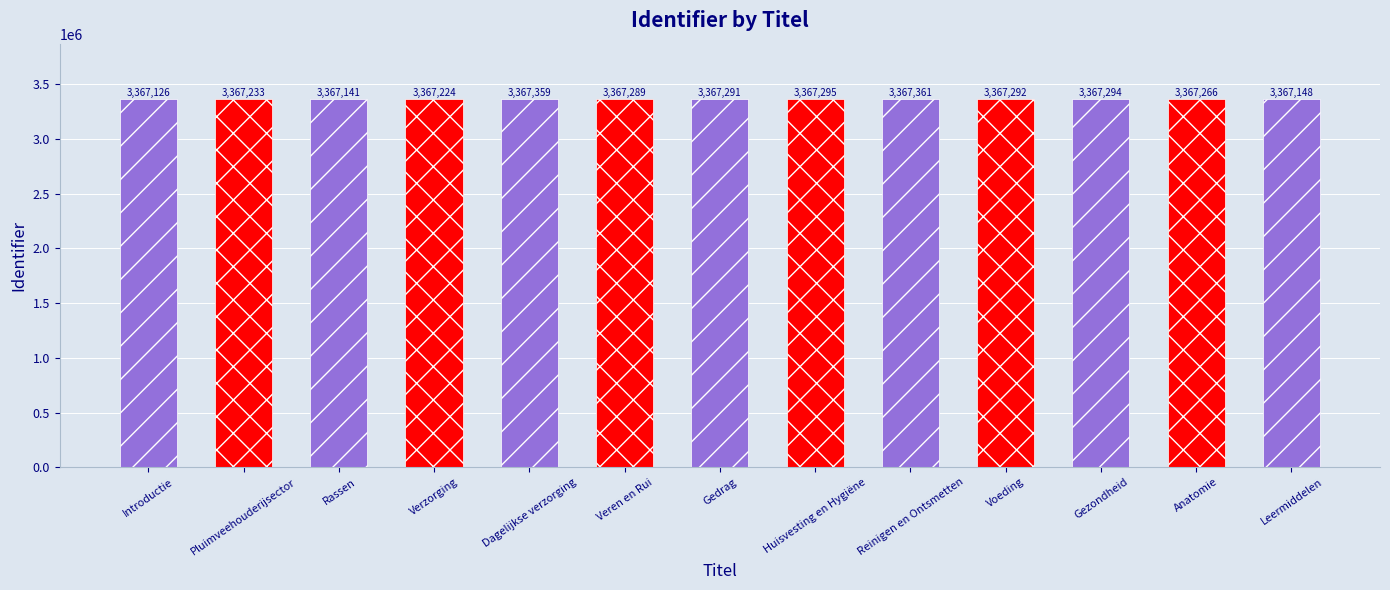

What is the difference between the values at Leermiddelen and Gedrag?

143